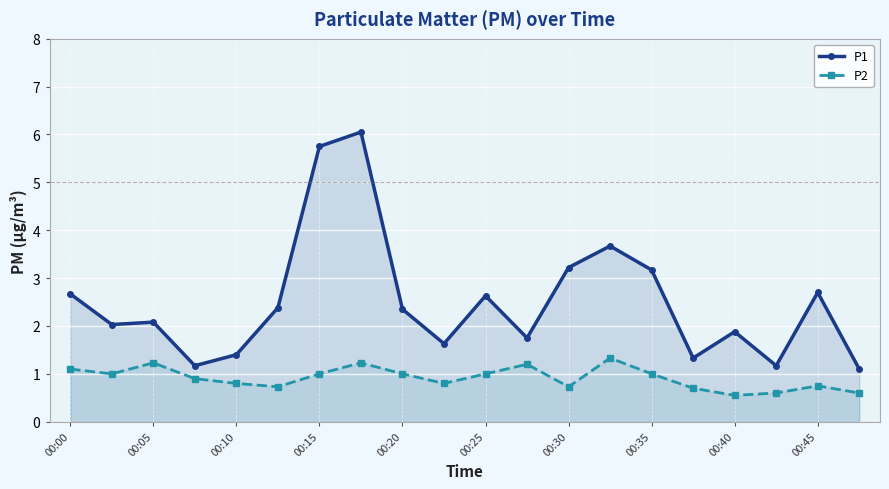

True or false: P1 has more than 1 points higher than both neighbors.

True